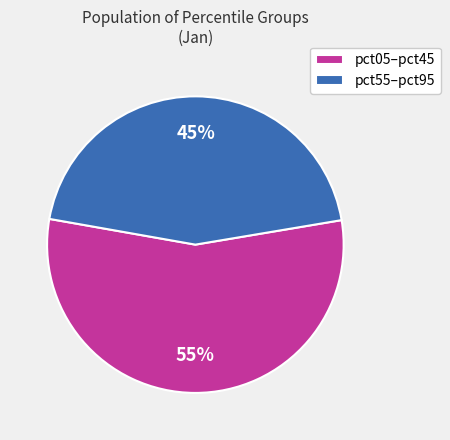

Do pct05–pct45 and pct55–pct95 together represent more than half of the pie?

Yes